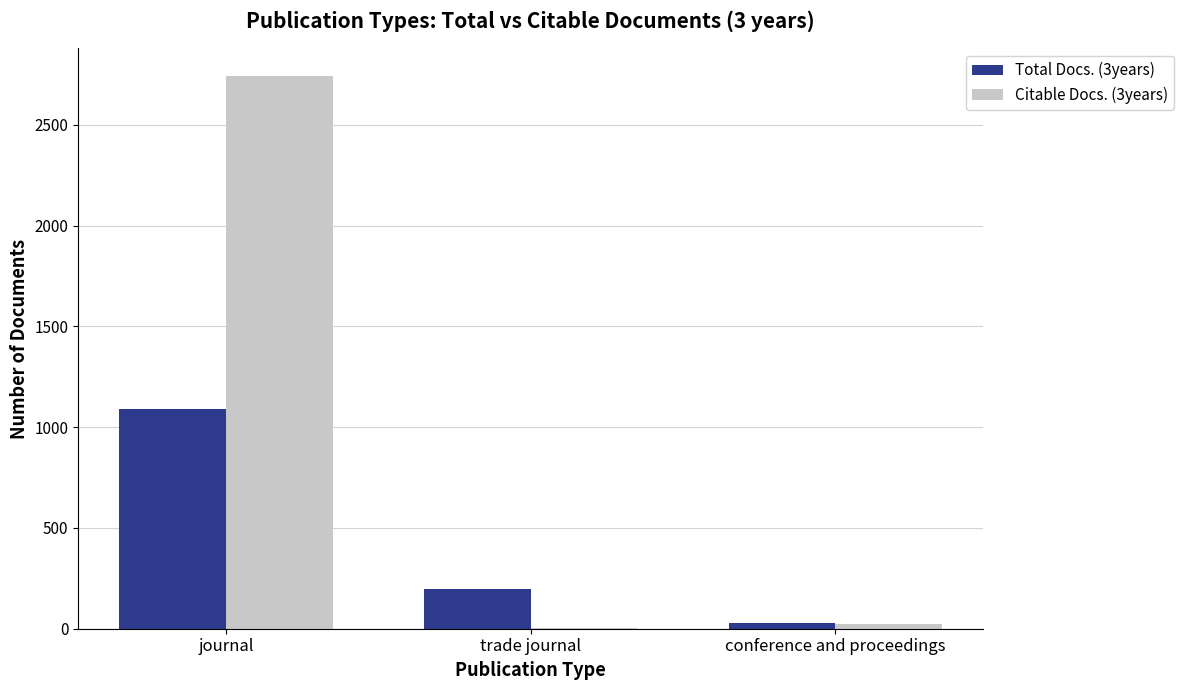

Which series has the largest total across all categories?

Citable Docs. (3years)